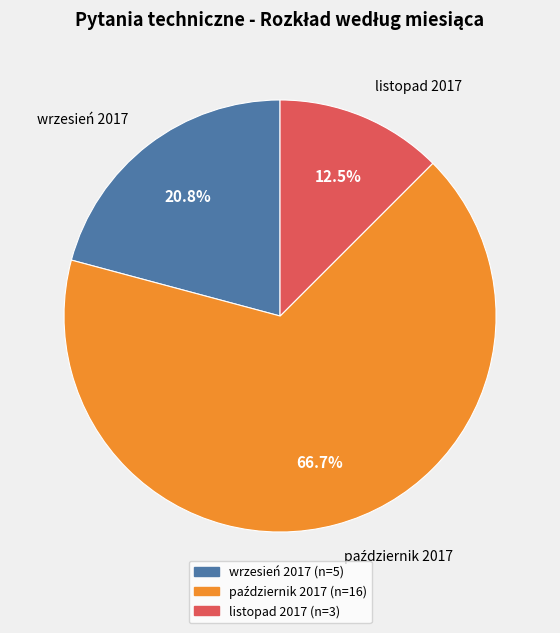

Count the number of slices in the pie.

3